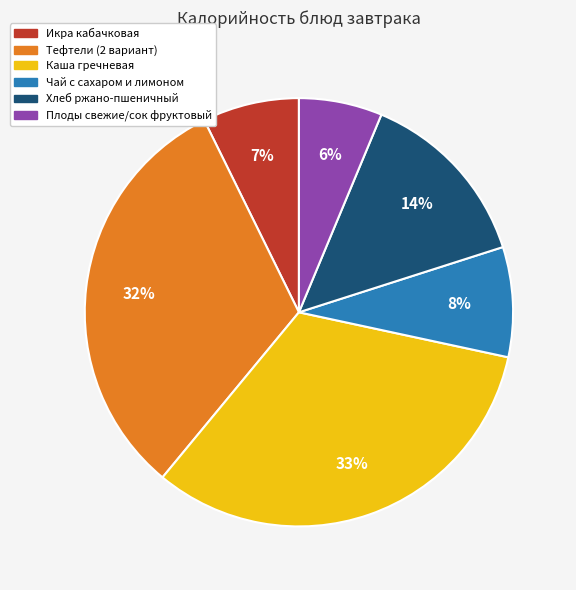

Is the sum of Каша гречневая and Плоды свежие/сок фруктовый greater than half?

No